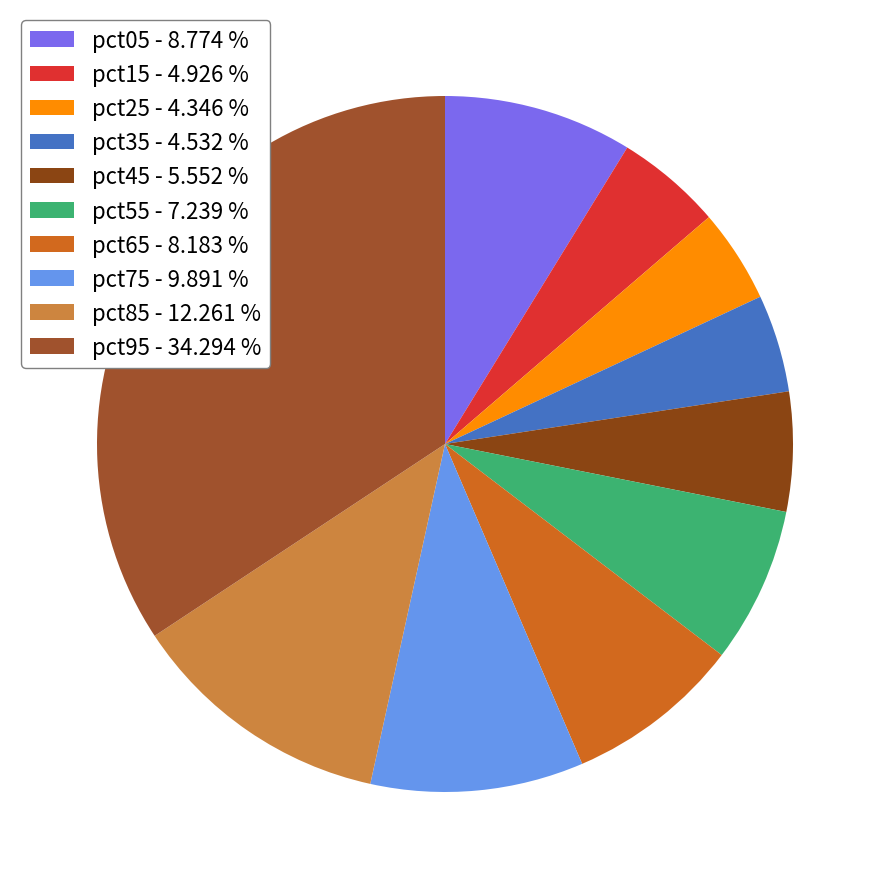

Between pct05 and pct65, which is larger?

pct05